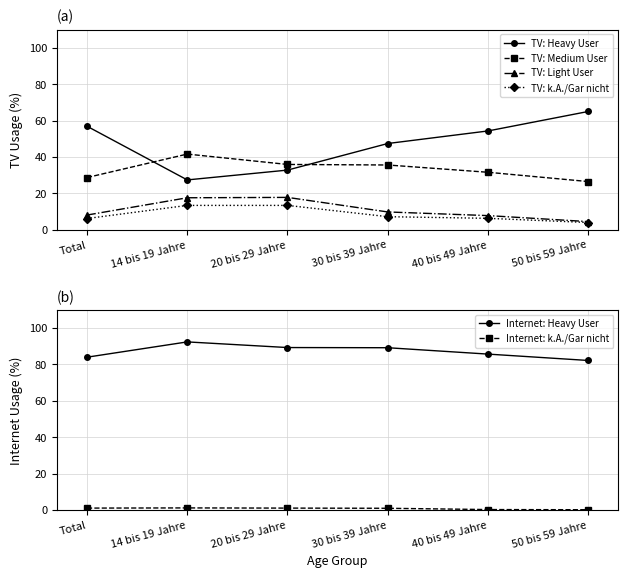

Which label corresponds to the smallest value in the chart?

50 bis 59 Jahre